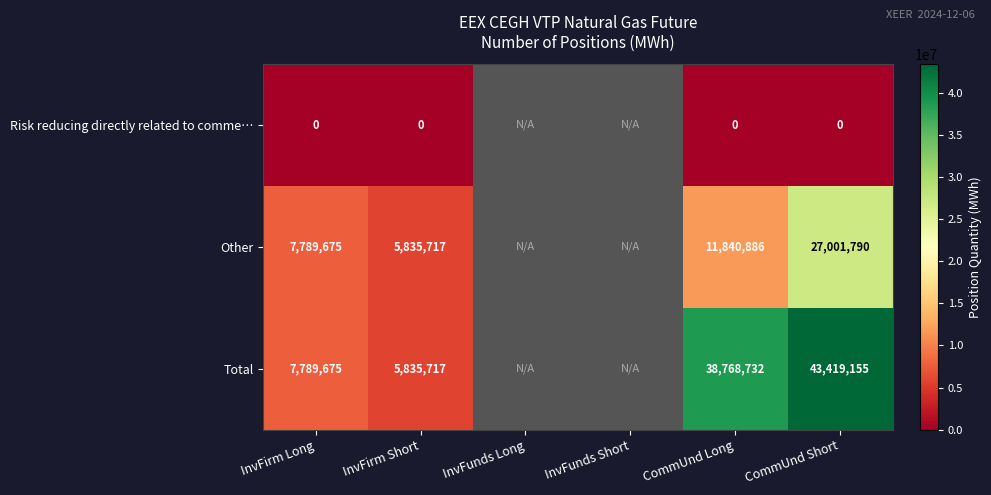

What is the spread (max minus min) of values at CommUnd Long?

38768732